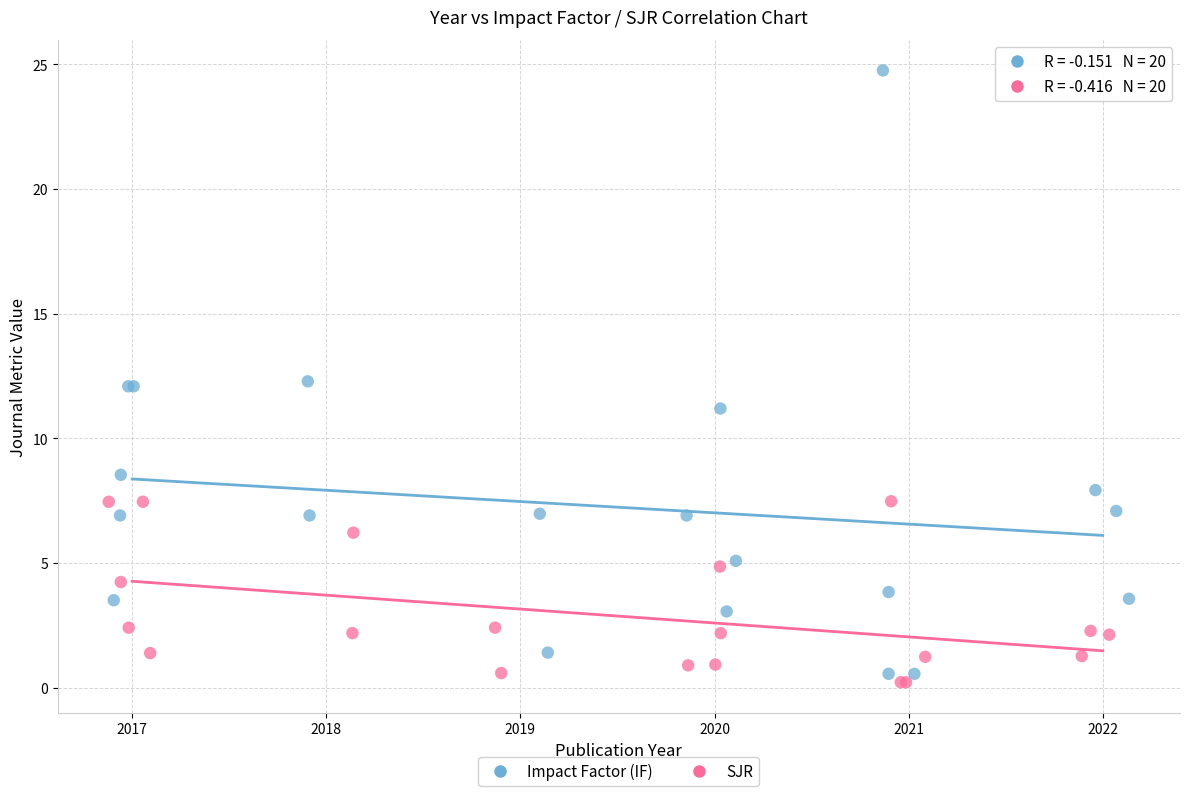

Which series has the widest spread of Y values?

Impact Factor (IF)